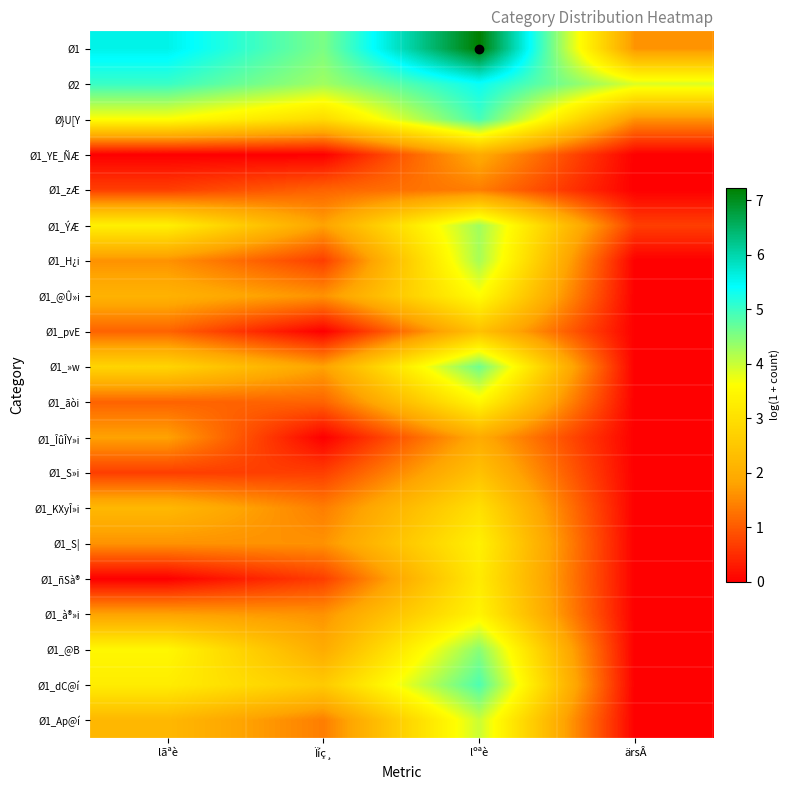

Reading left to right, list all the values displayed in this chart.

Ø1: lãªè=5.6	Ïíç¸=4.5	lºªè=7.2	ärsÂ=1.6
Ø2: lãªè=5.0	Ïíç¸=4.3	lºªè=5.3	ärsÂ=3.9
Ø}U[Y: lãªè=3.6	Ïíç¸=2.9	lºªè=4.9	ärsÂ=1.6
Ø1_YE_ÑÆ: lãªè=0.0	Ïíç¸=0.0	lºªè=1.9	ärsÂ=0.0
Ø1_zÆ: lãªè=0.7	Ïíç¸=1.1	lºªè=1.4	ärsÂ=0.0
Ø1_ÝÆ: lãªè=3.3	Ïíç¸=1.8	lºªè=4.3	ärsÂ=0.7
Ø1_H¿i: lãªè=1.6	Ïíç¸=0.7	lºªè=4.2	ärsÂ=0.0
Ø1_@Û»i: lãªè=2.1	Ïíç¸=1.6	lºªè=3.6	ärsÂ=0.0
Ø1_pvE: lãªè=1.1	Ïíç¸=0.0	lºªè=2.4	ärsÂ=0.0
Ø1_»w: lãªè=2.8	Ïíç¸=1.8	lºªè=4.6	ärsÂ=0.0
Ø1_ãòi: lãªè=1.1	Ïíç¸=1.1	lºªè=3.5	ärsÂ=0.0
Ø1_ÎûÎY»i: lãªè=1.8	Ïíç¸=0.0	lºªè=1.9	ärsÂ=0.0
Ø1_S»i: lãªè=0.7	Ïíç¸=0.7	lºªè=2.4	ärsÂ=0.0
Ø1_KXyÎ»i: lãªè=2.2	Ïíç¸=1.4	lºªè=3.0	ärsÂ=0.0
Ø1_S|: lãªè=1.6	Ïíç¸=1.6	lºªè=3.3	ärsÂ=0.0
Ø1_ñSà®: lãªè=0.0	Ïíç¸=0.7	lºªè=3.2	ärsÂ=0.0
Ø1_à®»i: lãªè=1.8	Ïíç¸=1.6	lºªè=3.4	ärsÂ=0.0
Ø1_@B: lãªè=3.5	Ïíç¸=1.9	lºªè=4.4	ärsÂ=0.0
Ø1_dC@í: lãªè=3.3	Ïíç¸=2.6	lºªè=4.9	ärsÂ=0.0
Ø1_Ap@í: lãªè=2.2	Ïíç¸=1.4	lºªè=4.0	ärsÂ=0.0